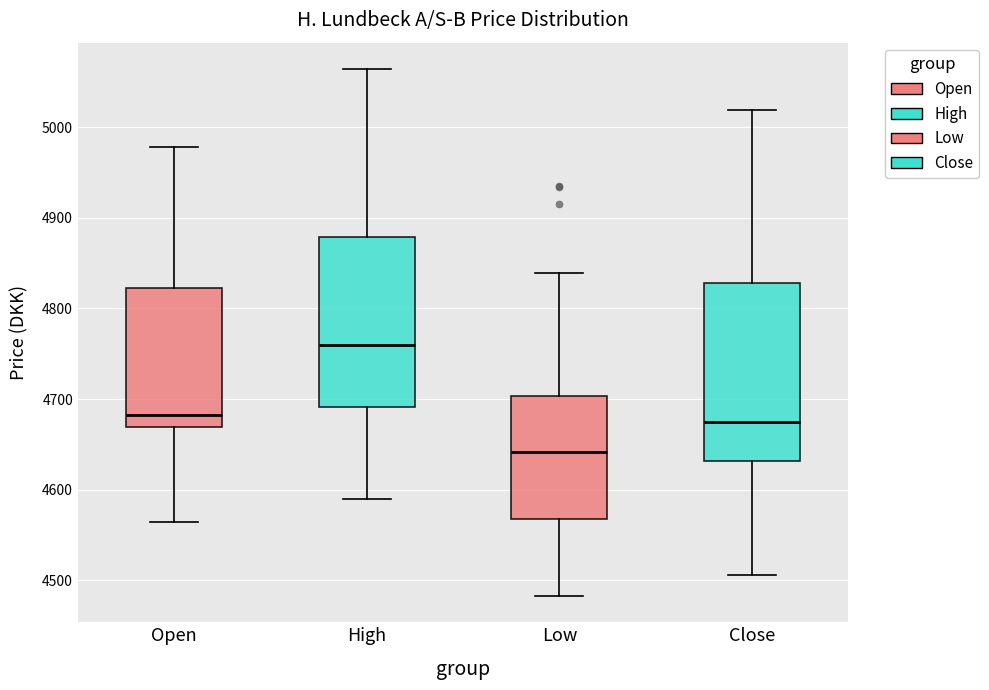

Reading left to right, read every box against the y-axis: the position of its median line, the range the box covers, and the ends of its whiskers. The values are not printed on the chart, so give them approximately, as read against the axis.

Open: median 4680, box 4670 to 4820, whiskers 4570 to 4980
High: median 4760, box 4690 to 4880, whiskers 4590 to 5060
Low: median 4640, box 4570 to 4700, whiskers 4480 to 4840
Close: median 4680, box 4630 to 4830, whiskers 4510 to 5020